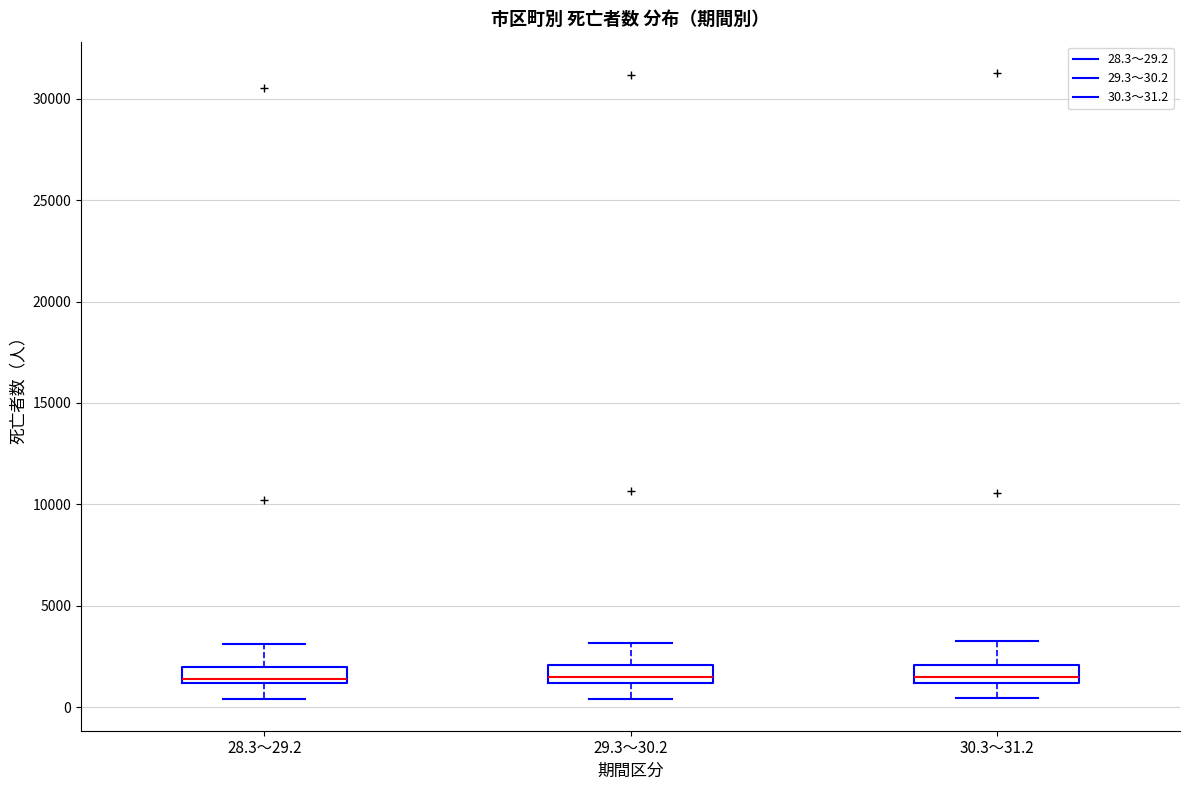

Where does the upper whisker of the box for 30.3～31.2 end on the y-axis? The values are not printed on the chart, so give them approximately, as read against the axis.

3500